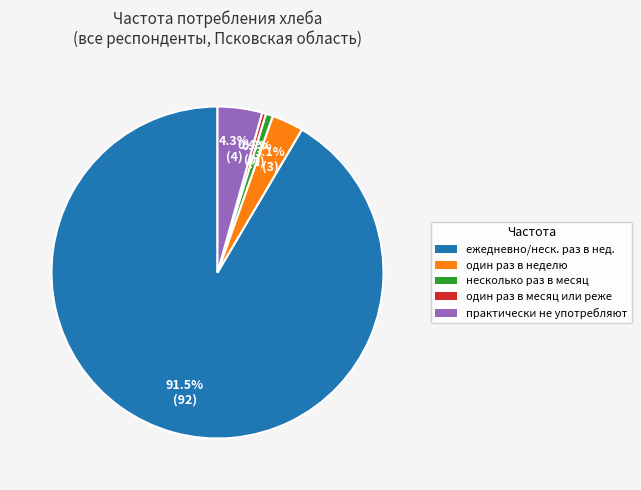

Is there any slice that represents more than half of the pie?

Yes